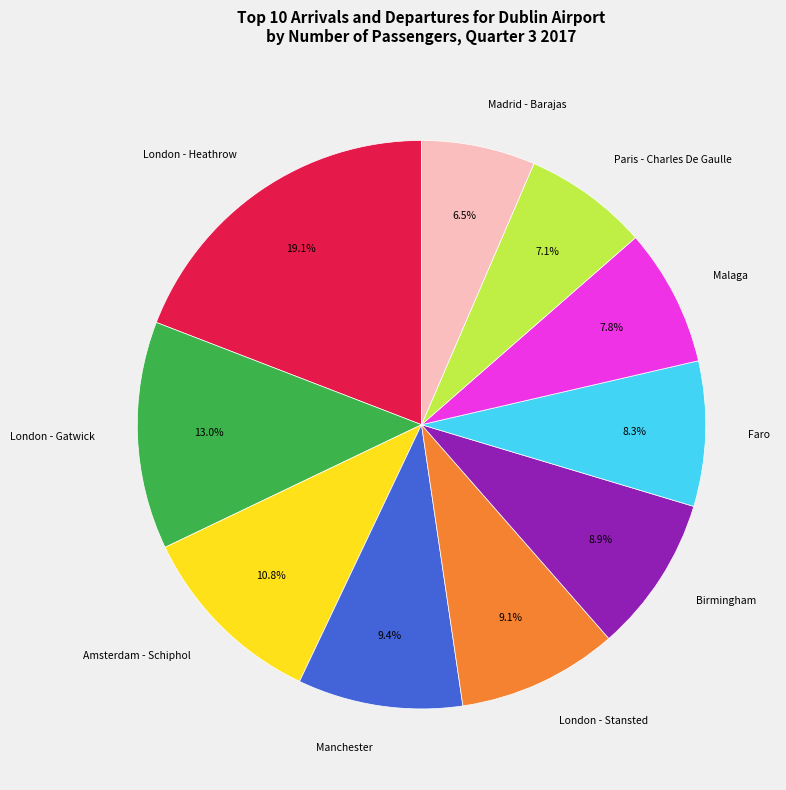

What is the largest slice in the pie chart?

London - Heathrow